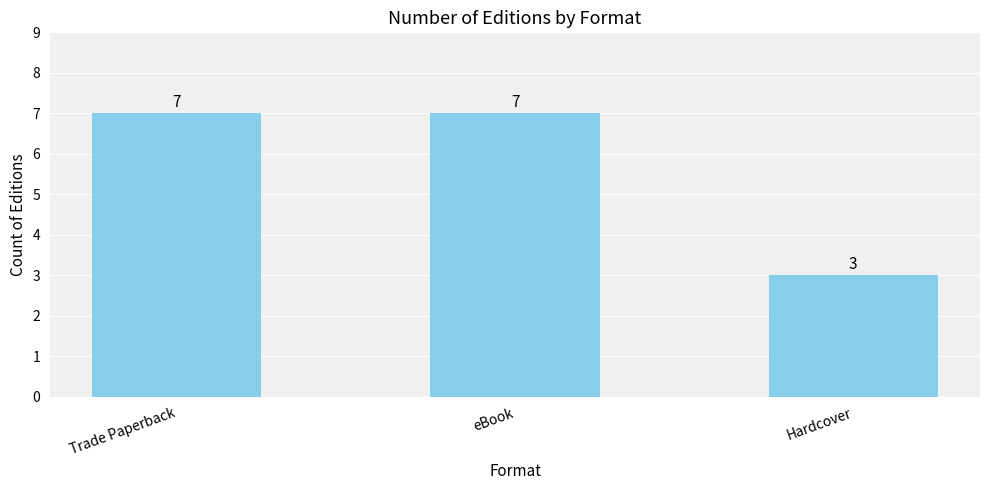

How many bars are there in total?

3